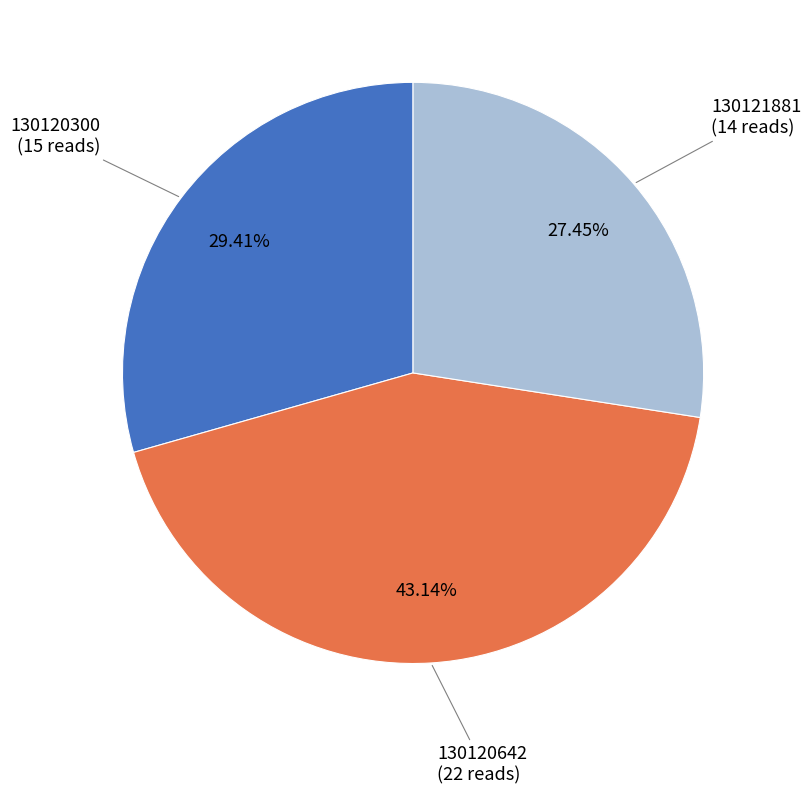

Which slice is the smallest?

130121881